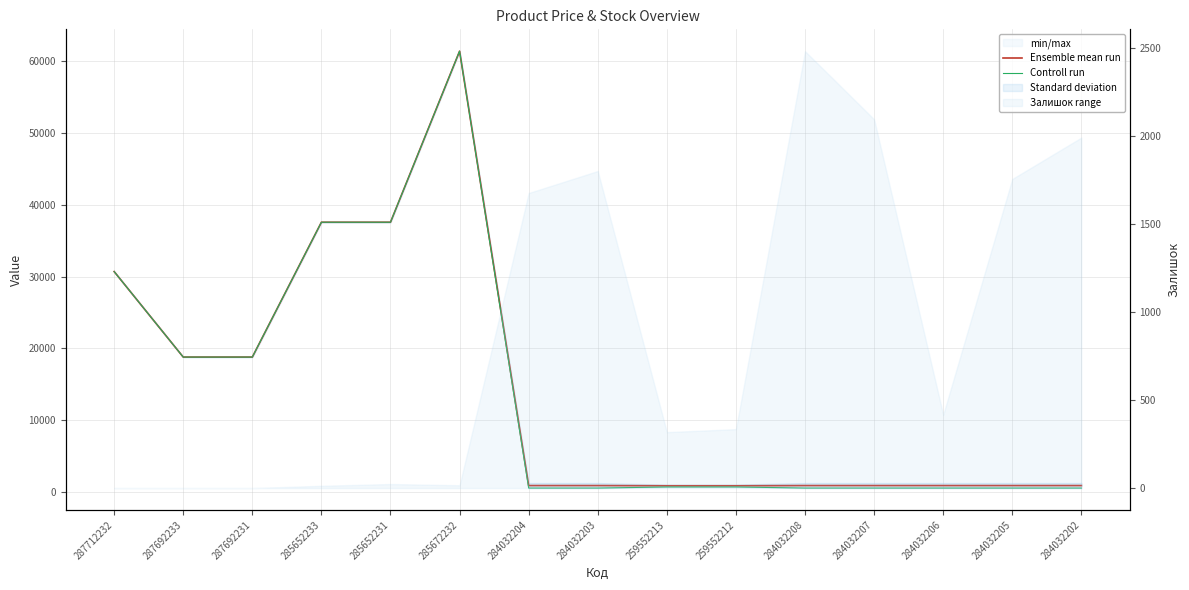

Where does the Ensemble mean run series first go above 887?

287712232